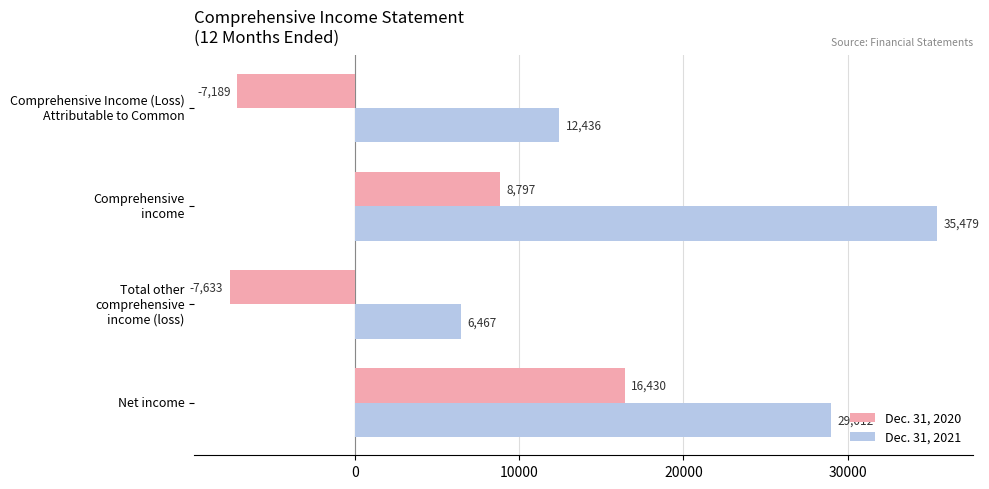

What is the difference between the maximum and minimum values in the Dec. 31, 2020 series?

24063